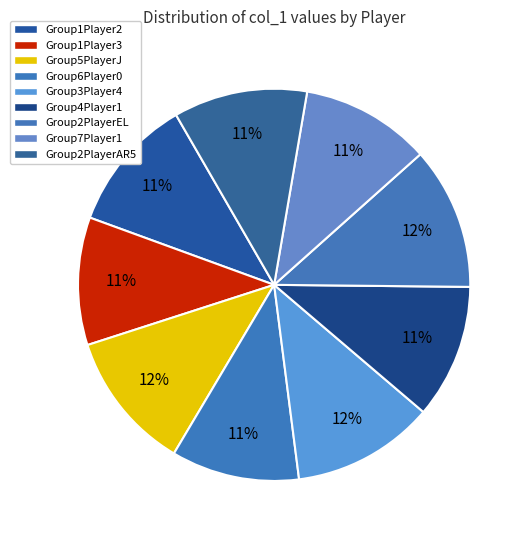

Is it true that Group2PlayerEL is 25% of the pie?

False